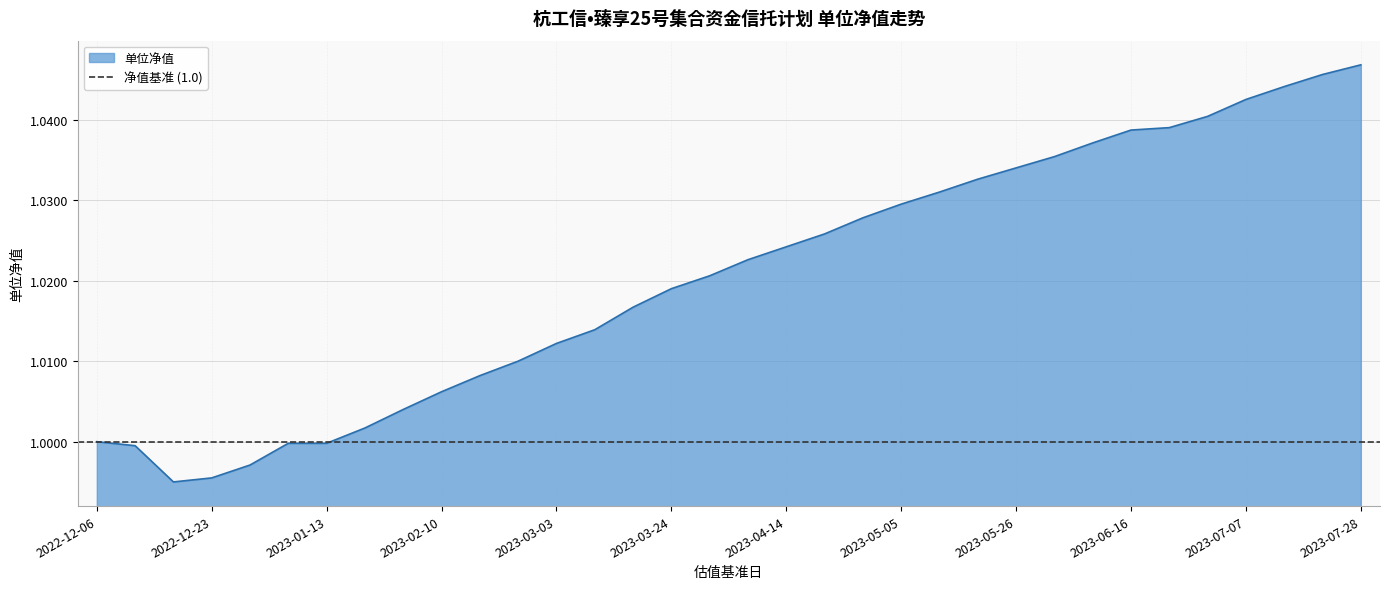

Which label corresponds to the smallest value in the chart?

2022-12-16